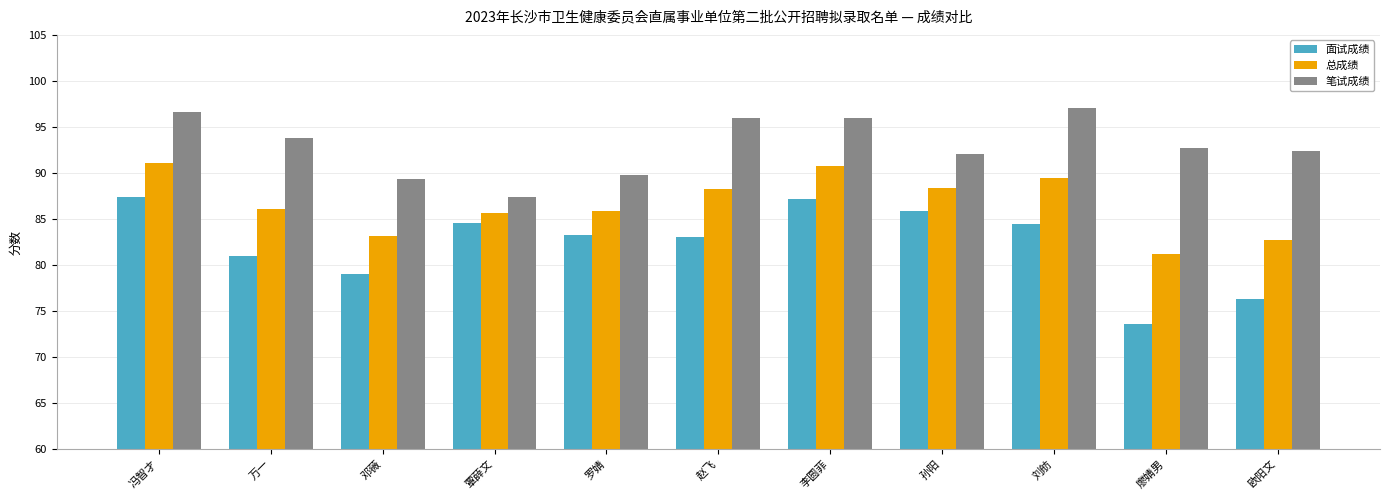

At which category does the chart reach its minimum across all series?

廖婧男